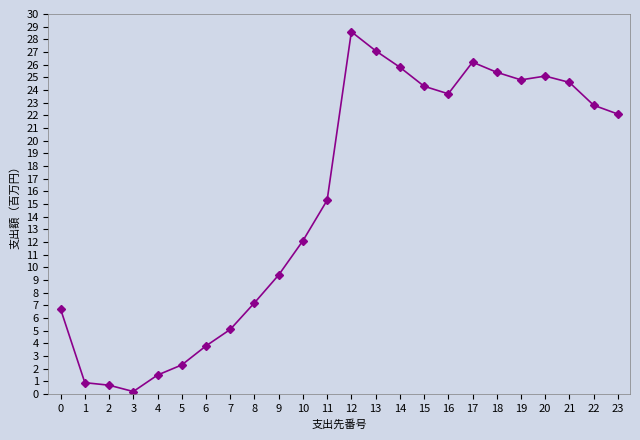

What is the difference between the values at 14 and 21?

1.2